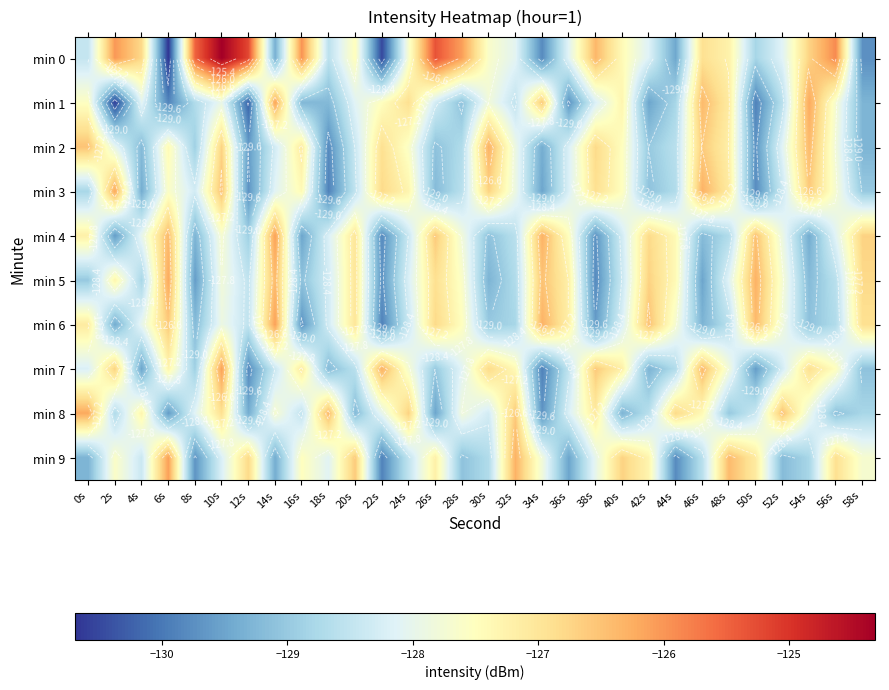

Is the value of min 5 at 0s greater than the value of min 4 at 34s?

No